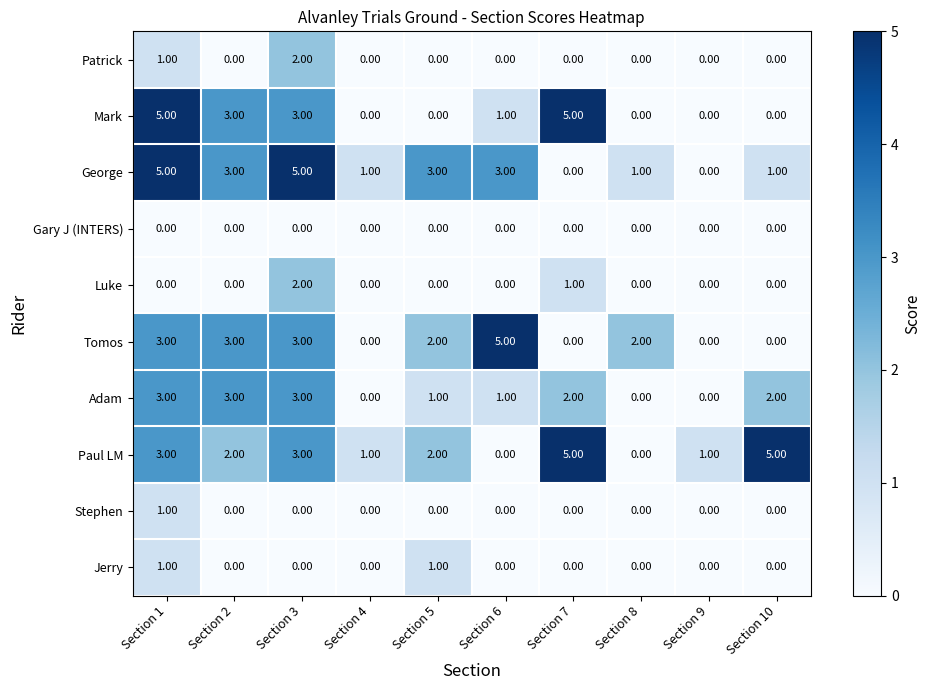

What is the difference between the maximum and second lowest values in the Adam series?

3